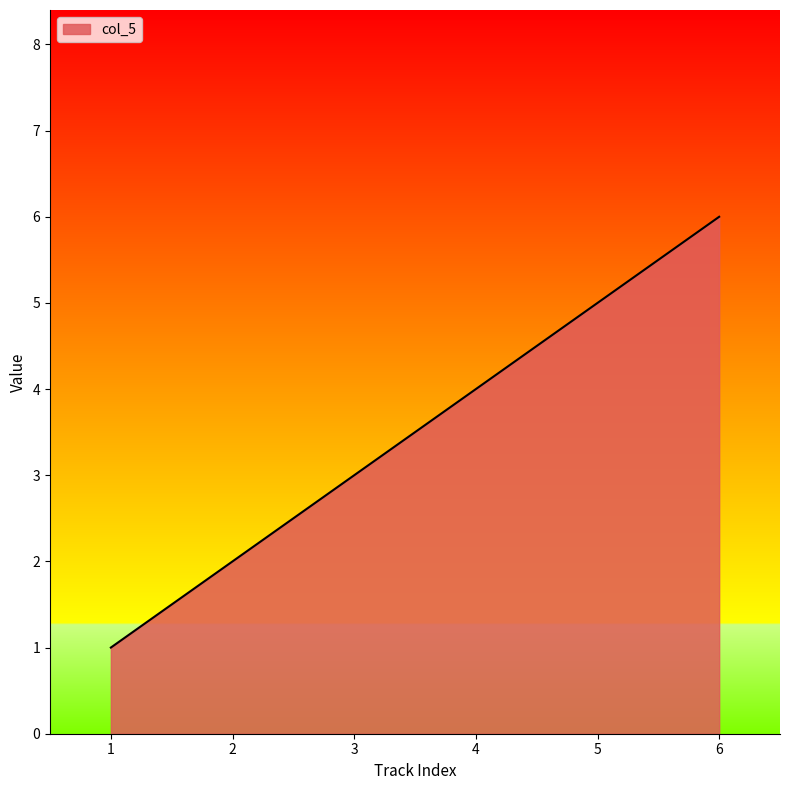

The value at 3 is 3. True or false?

True